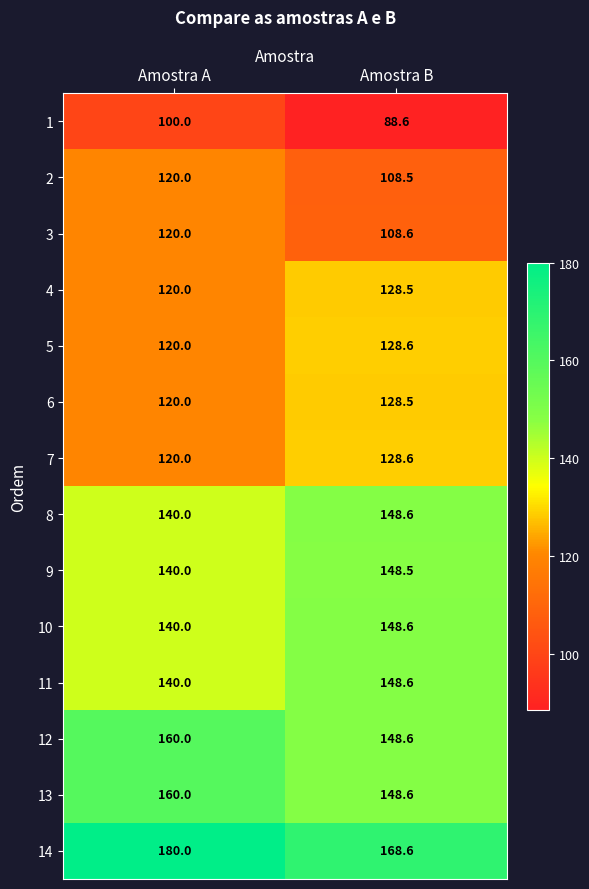

The value of 4 at Amostra A is 29.7. True or false?

False